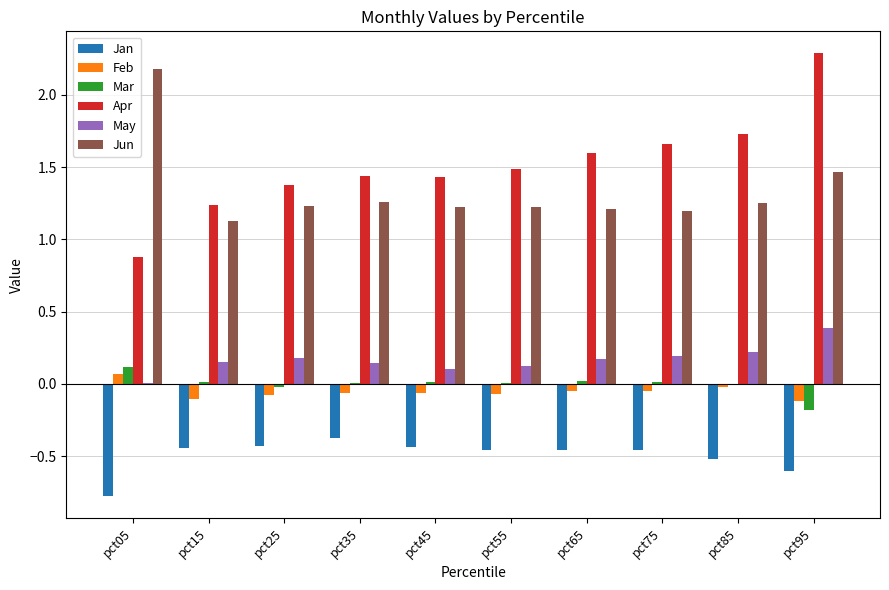

Which series has the largest total across all categories?

Apr